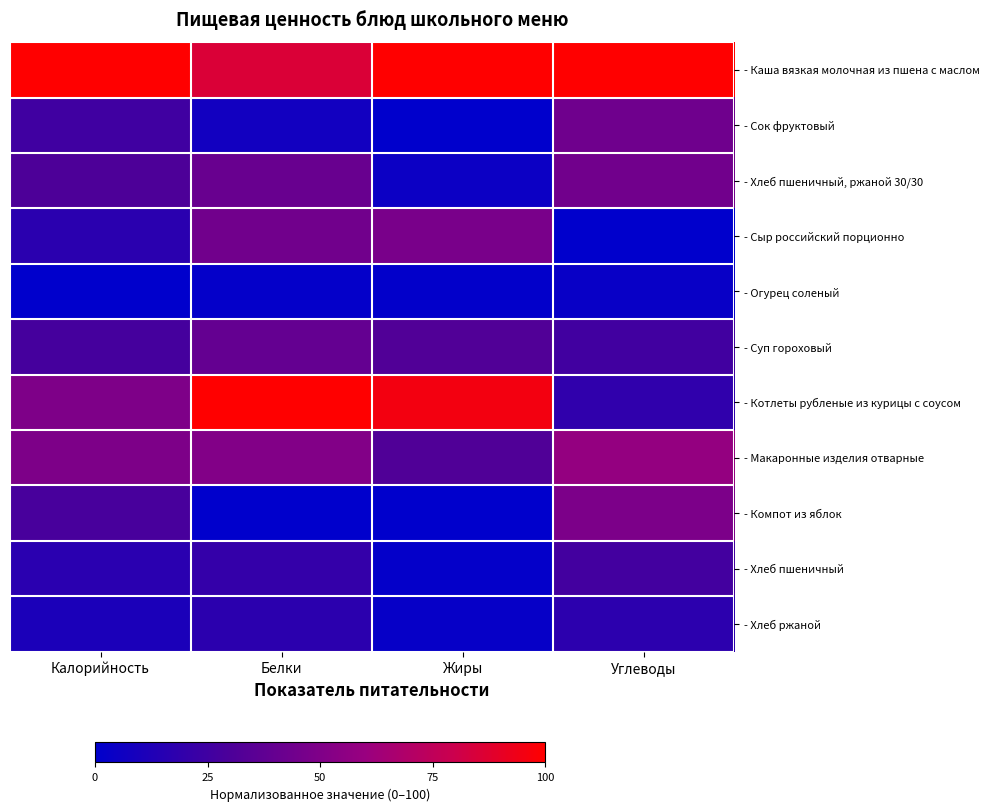

What is the spread (max minus min) of values at Калорийность?

100.0